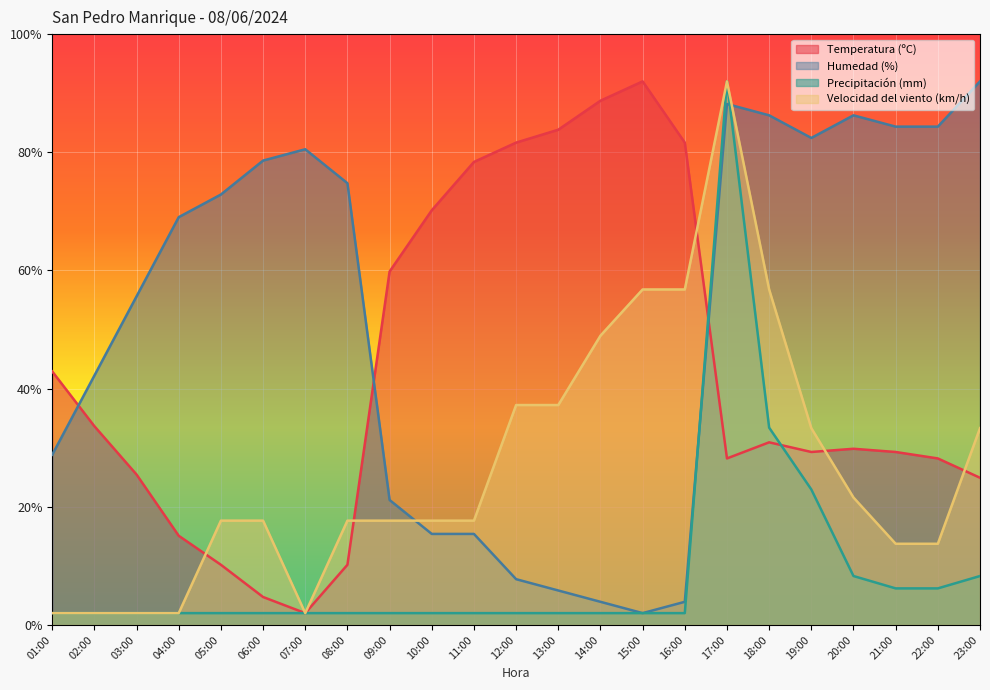

True or false: Velocidad del viento (km/h) has more than 0 interior local peaks.

True